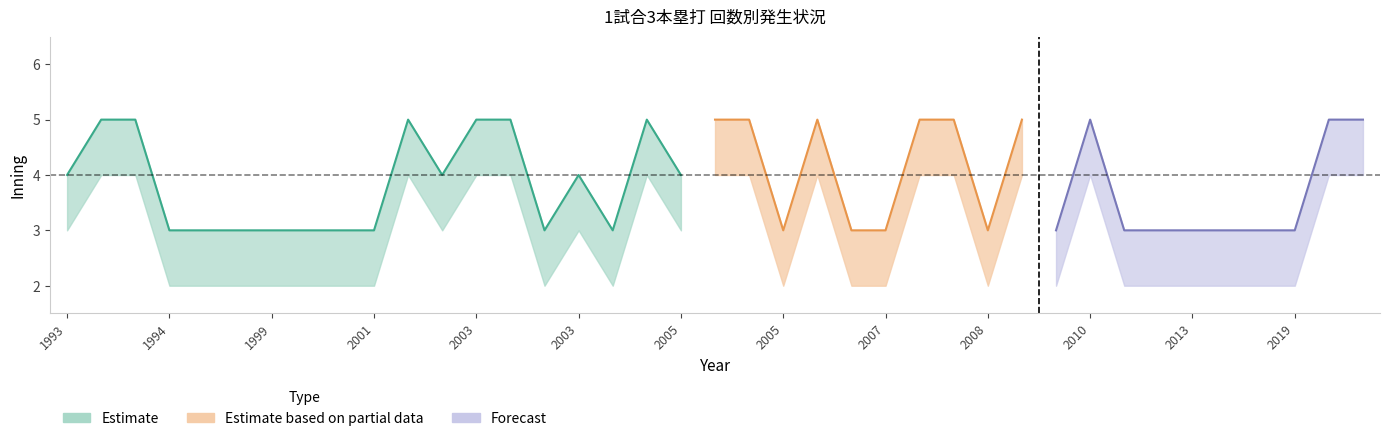

True or false: inning_mid has more than 2 points higher than both neighbors.

False